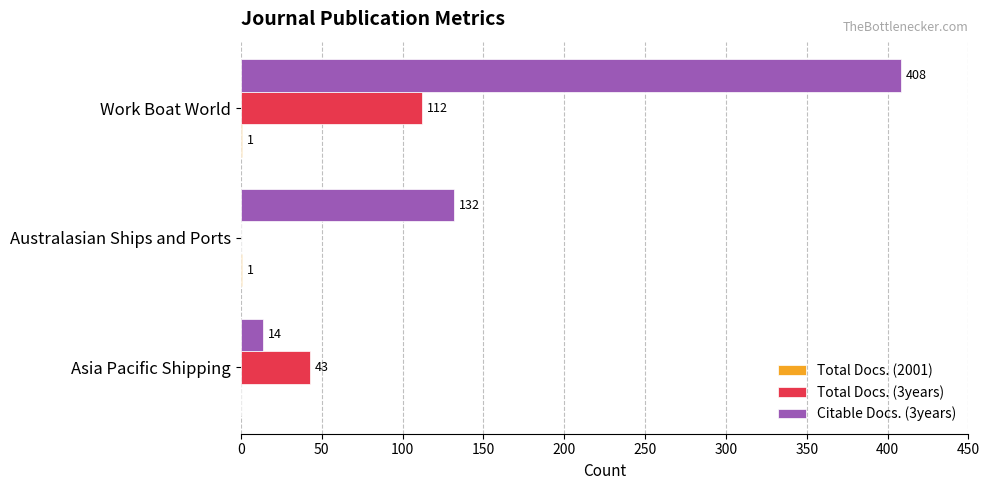

Between Australasian Ships and Ports and Work Boat World, which series saw the biggest shift?

Citable Docs. (3years)